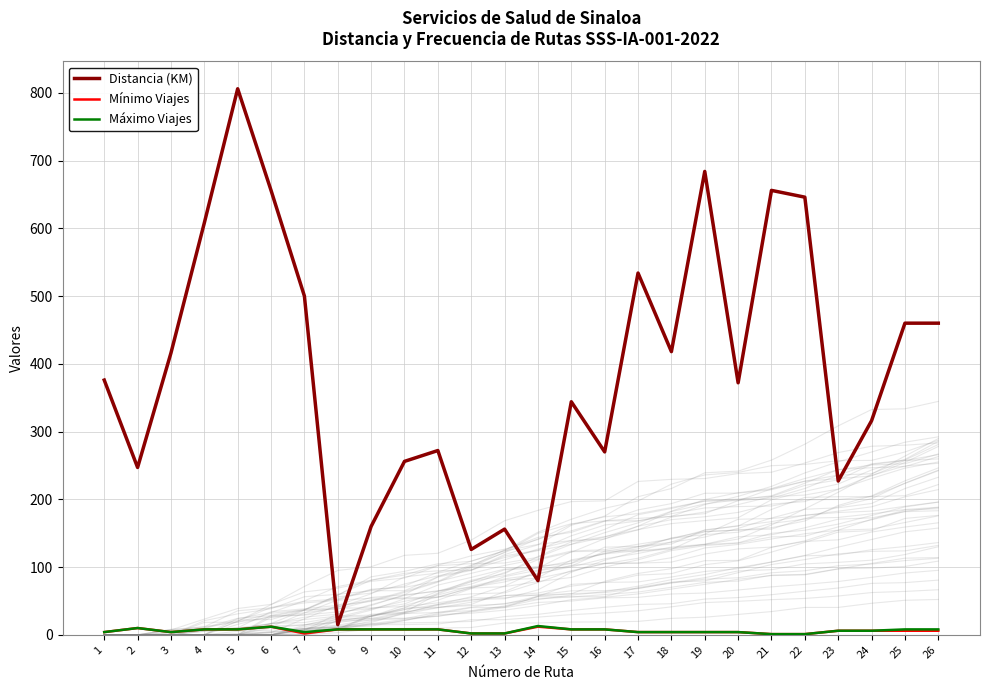

True or false: Máximo Viajes has a value of 3 at 15.

False